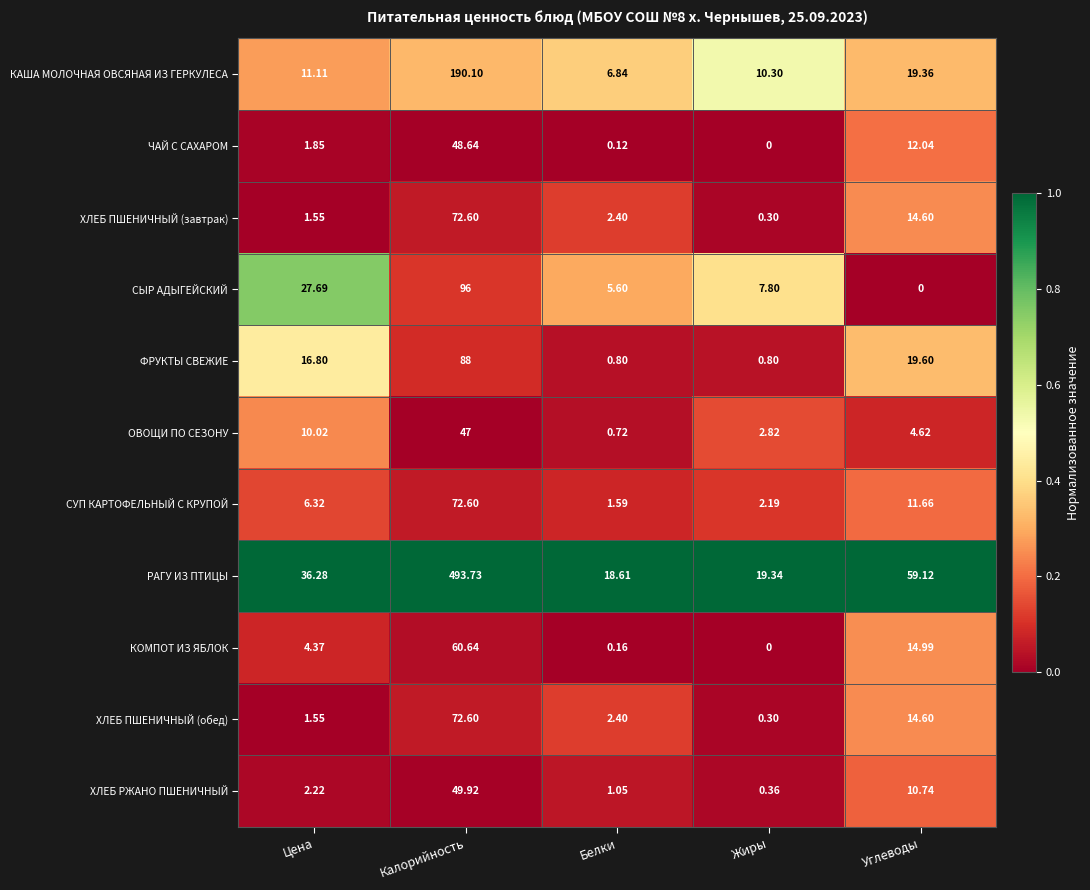

Which label corresponds to the largest value in the chart?

Калорийность